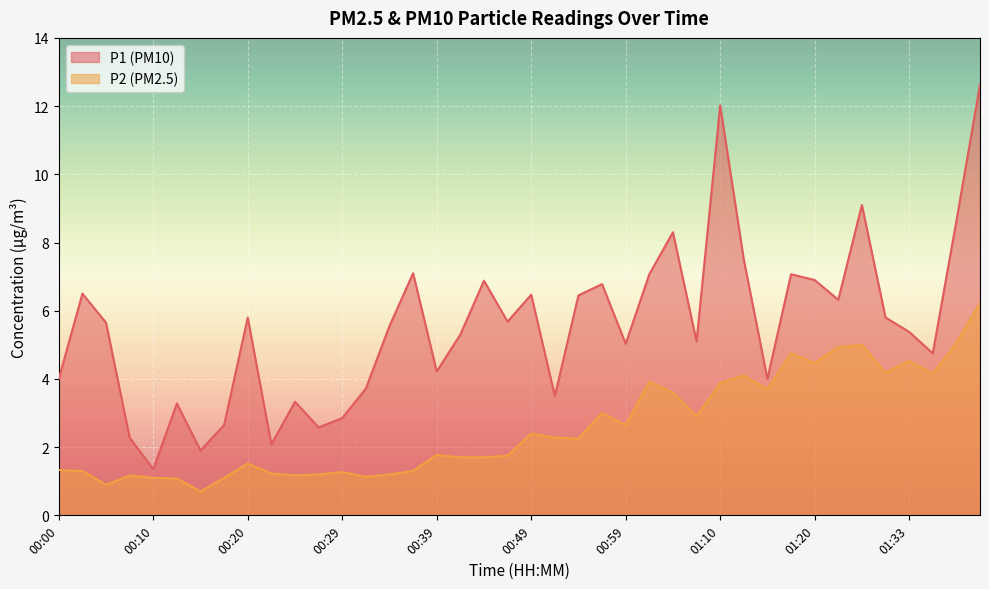

At 01:26, list the series in order from smallest to largest.

P2, P1